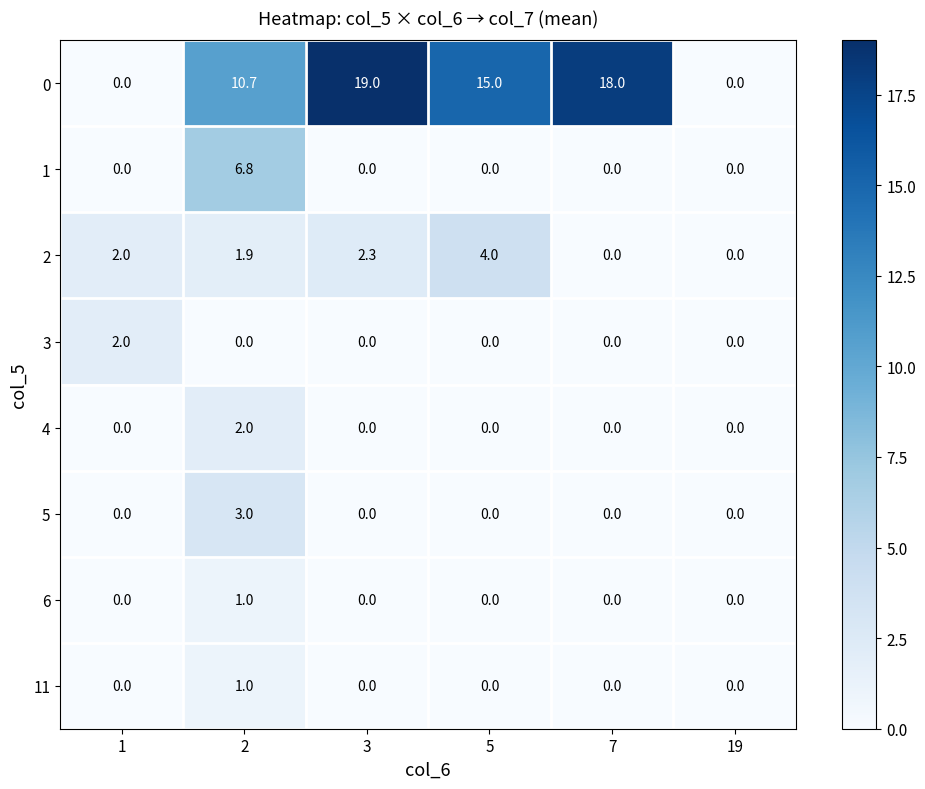

Is it true that 11 equals 0.6 at 5?

False